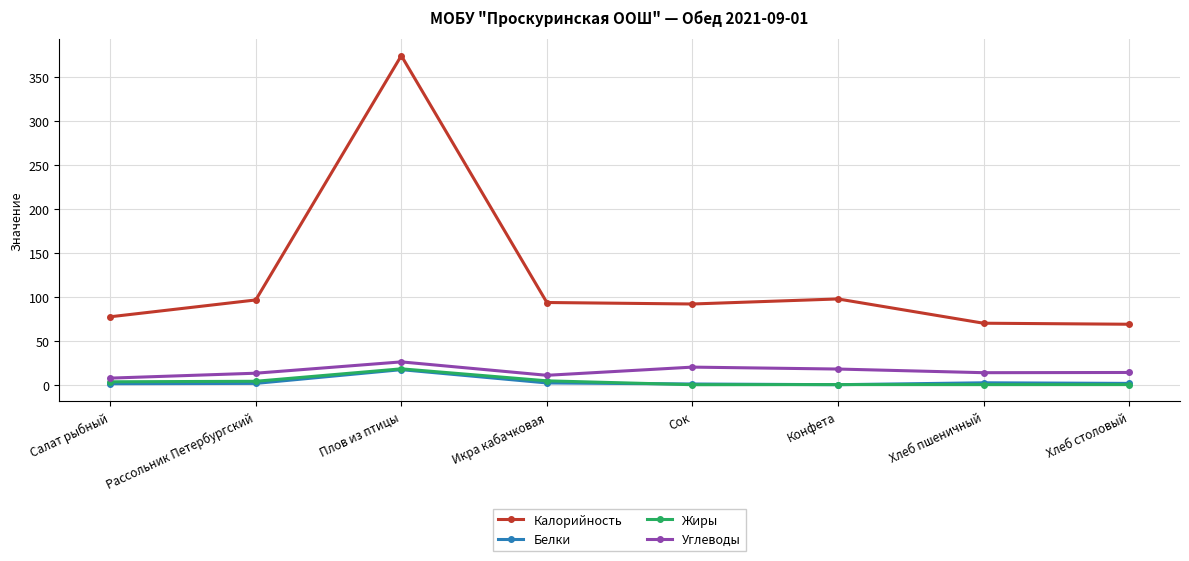

What are all the series names shown in the legend?

Калорийность, Белки, Жиры, Углеводы